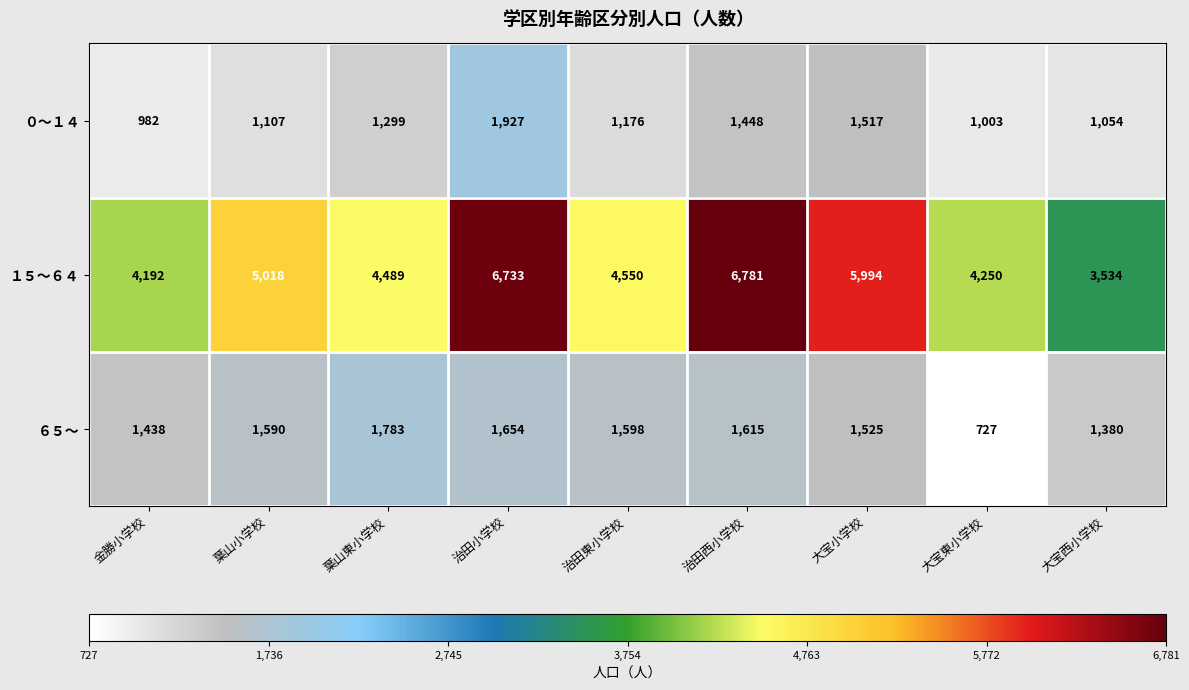

At which label is ０～１４ closest to 1454?

治田西小学校